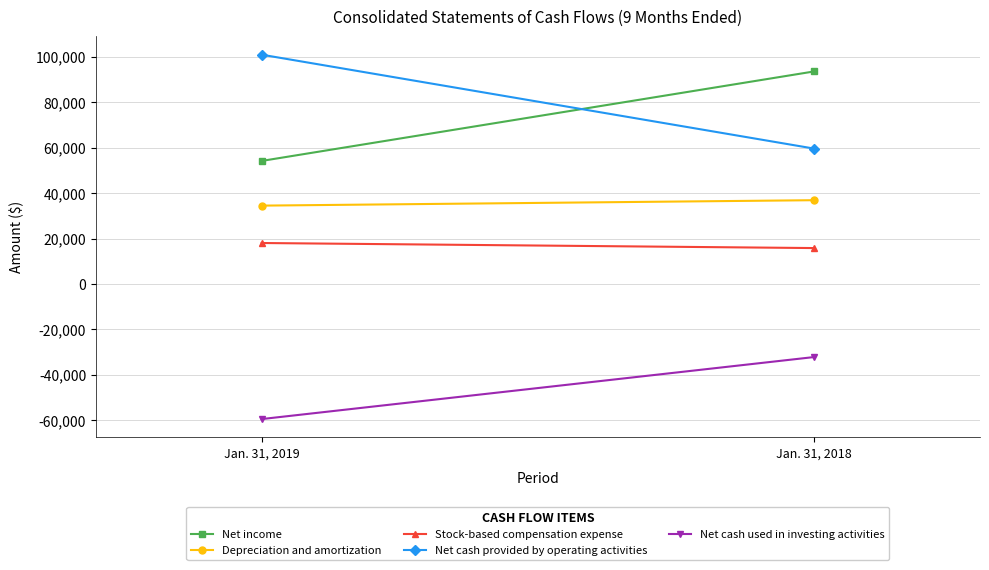

What is the total value across all series at Jan. 31, 2018?

173677